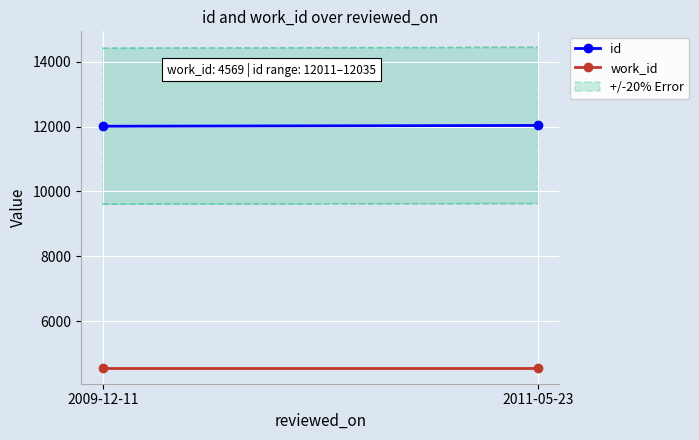

Reading left to right, extract all data points from this chart.

id: 2009-12-11=12011	2011-05-23=12035
work_id: 2009-12-11=4569	2011-05-23=4569